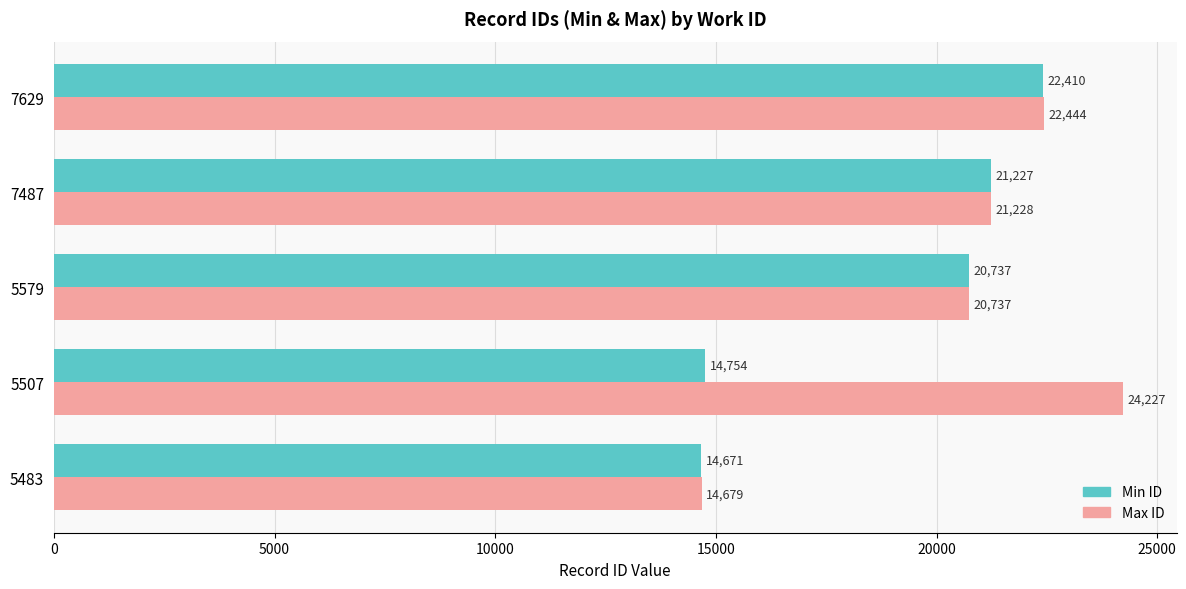

The Max ID series shows 22444 at 7629. True or false?

True